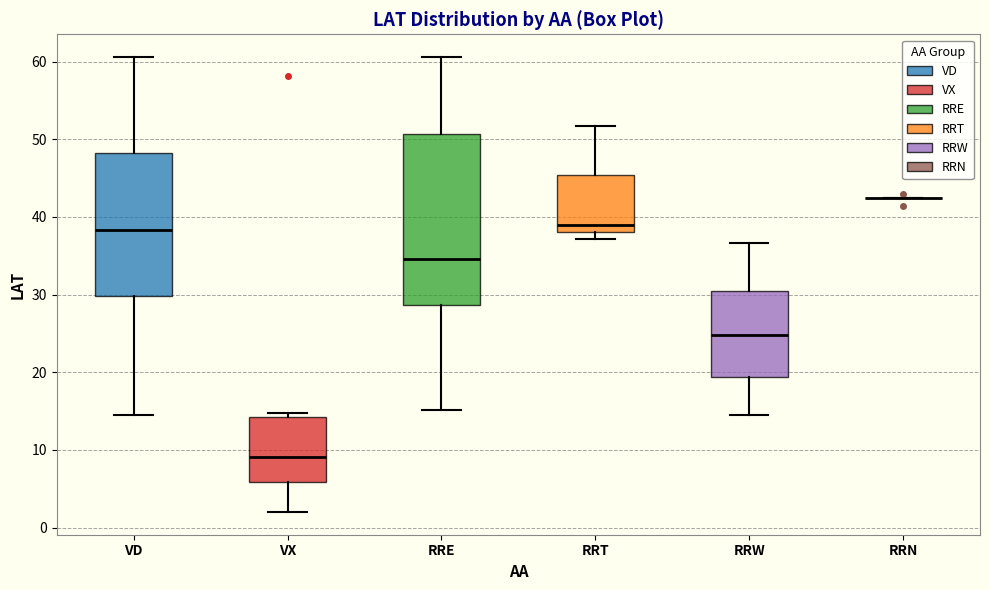

Reading left to right, transcribe this box plot: for each box, give where its median line is, the range the box spans, and where its two whiskers end, as read against the y-axis. The values are not printed on the chart, so give them approximately, as read against the axis.

VD: median 38, box 30 to 48, whiskers 15 to 61
VX: median 9, box 6 to 14, whiskers 2 to 15
RRE: median 35, box 29 to 51, whiskers 15 to 61
RRT: median 39, box 38 to 45, whiskers 37 to 52
RRW: median 25, box 19 to 31, whiskers 15 to 37
RRN: box collapsed to a line at 42, whiskers 42 to 43